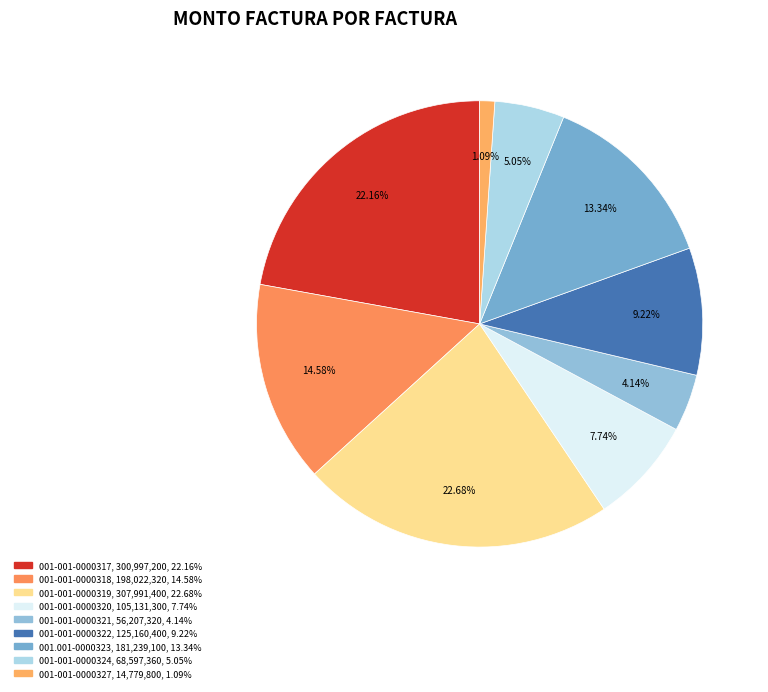

Does 001-001-0000321 represent more than half of the total?

No